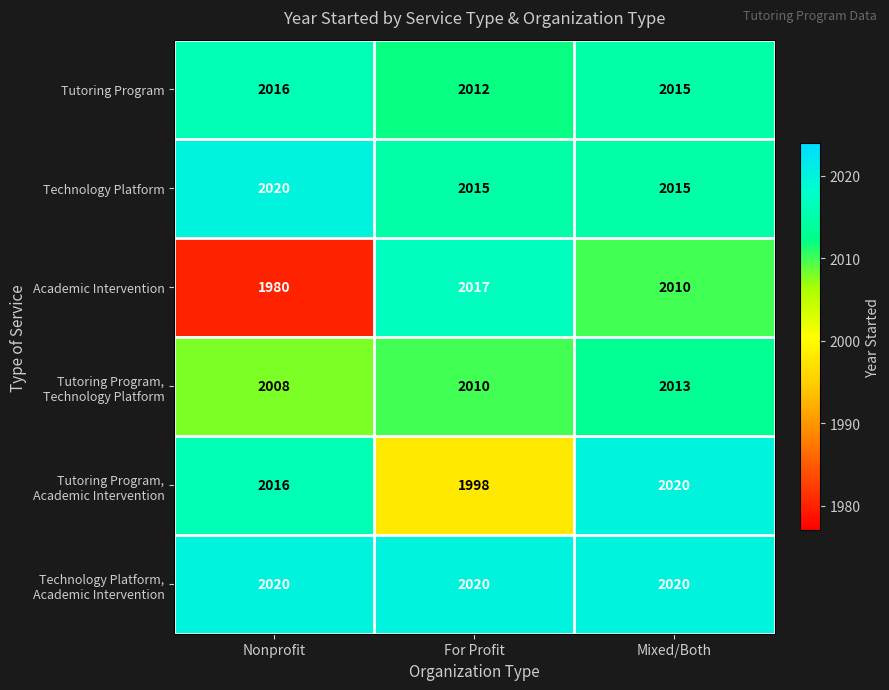

What is the sum of the Academic Intervention values at For Profit and Nonprofit?

3997